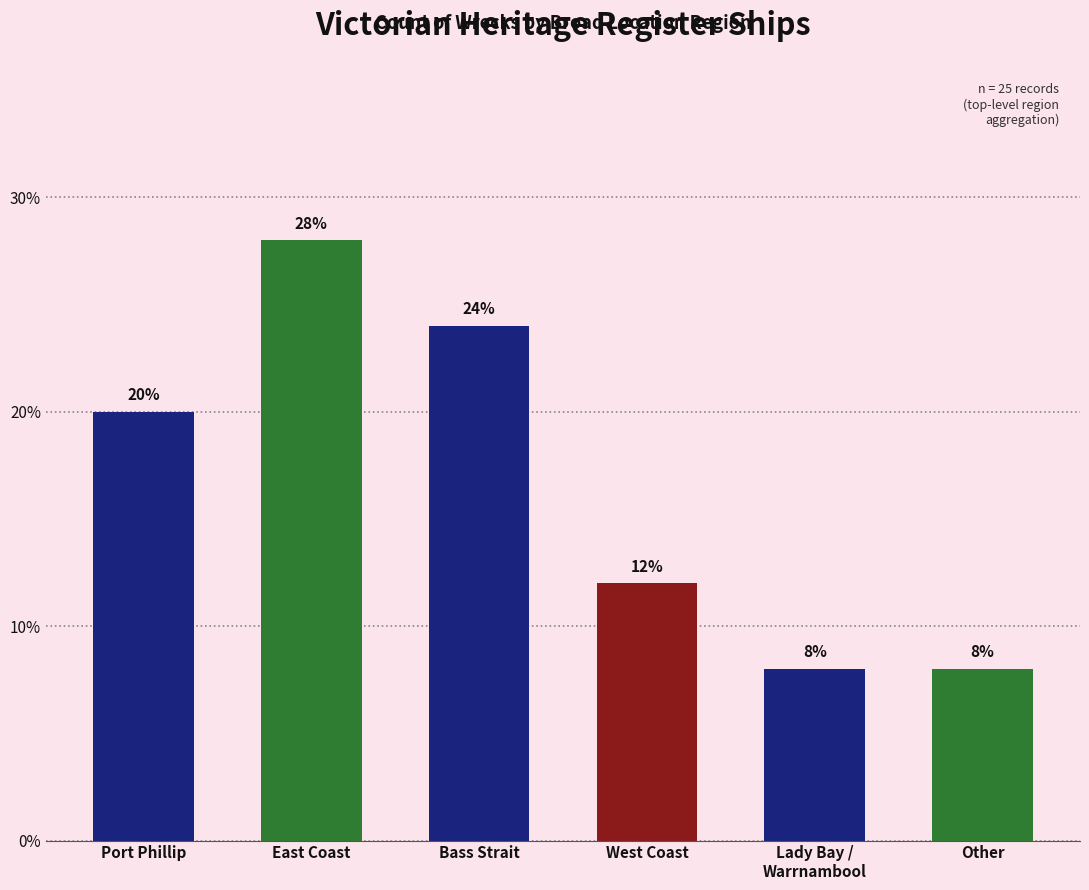

The value at Port Phillip is 20.0. True or false?

True